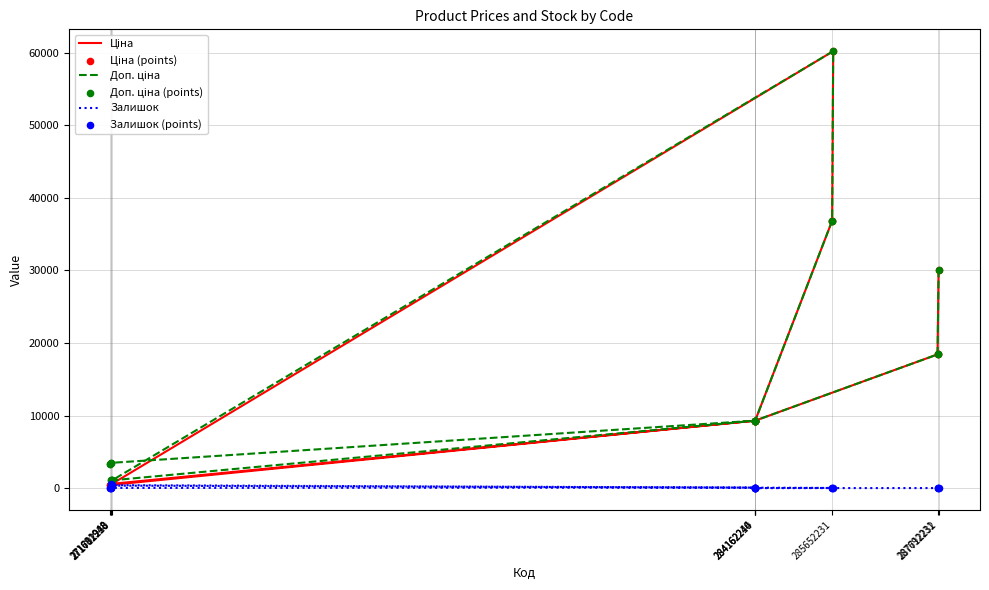

At how many categories does at least one series exceed 11723?

6